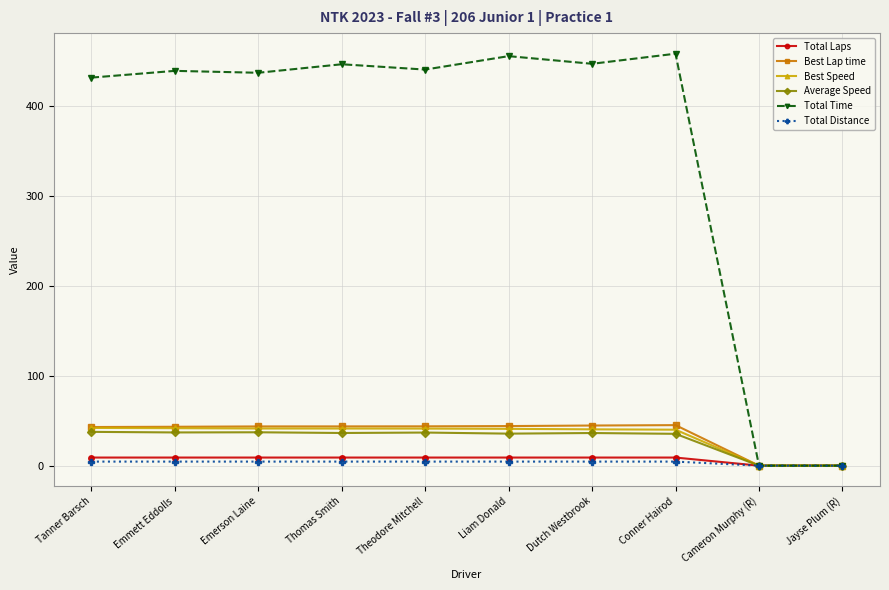

Is the value of Total Time at Tanner Barsch greater than the value of Total Distance at Cameron Murphy (R)?

Yes